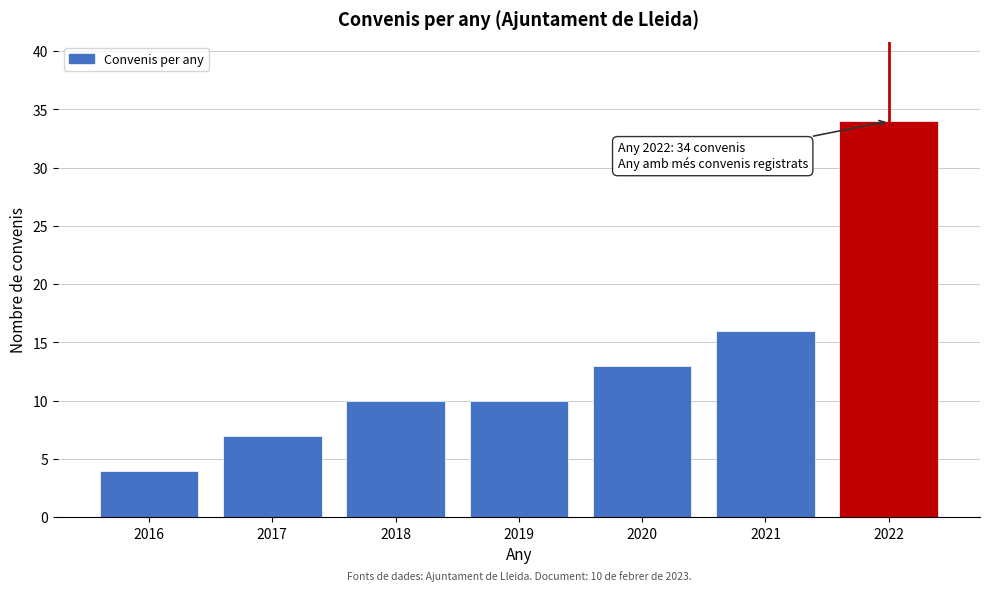

Reading right to left, what are all the values shown in this chart?

34	16	13	10	10	7	4